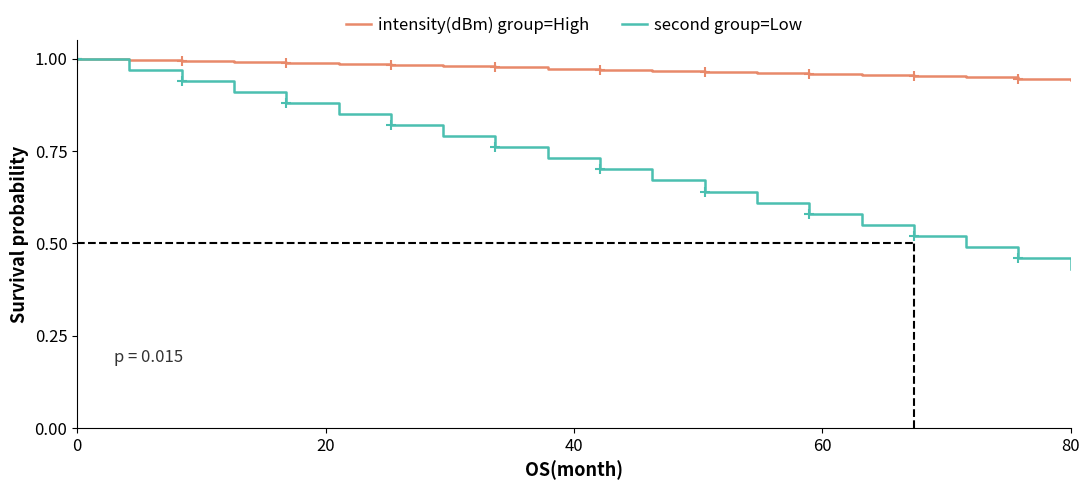

Which series has the largest total across all categories?

intensity(dBm) group=High